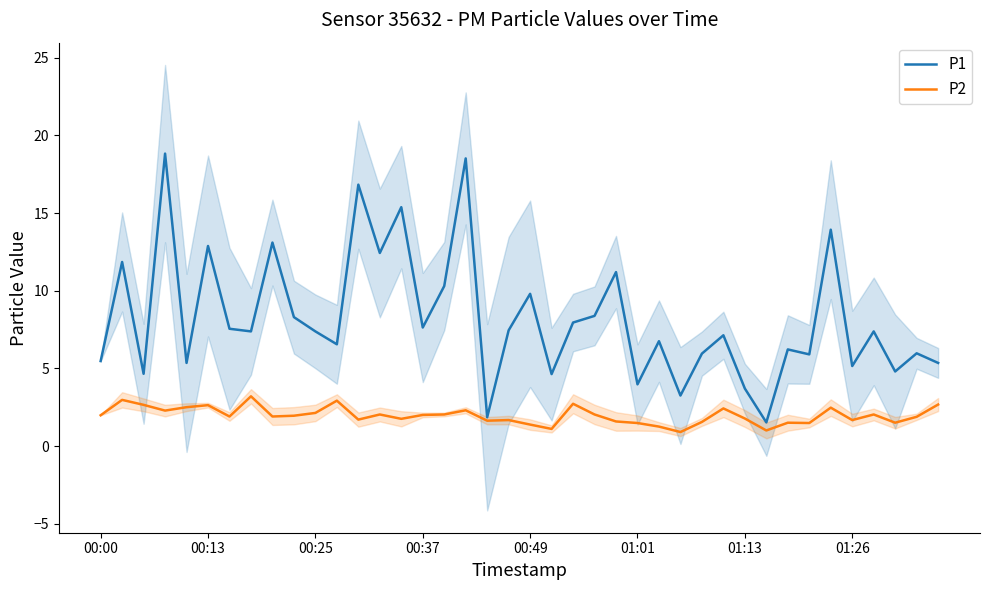

What is the highest value of the P1 series?

18.8